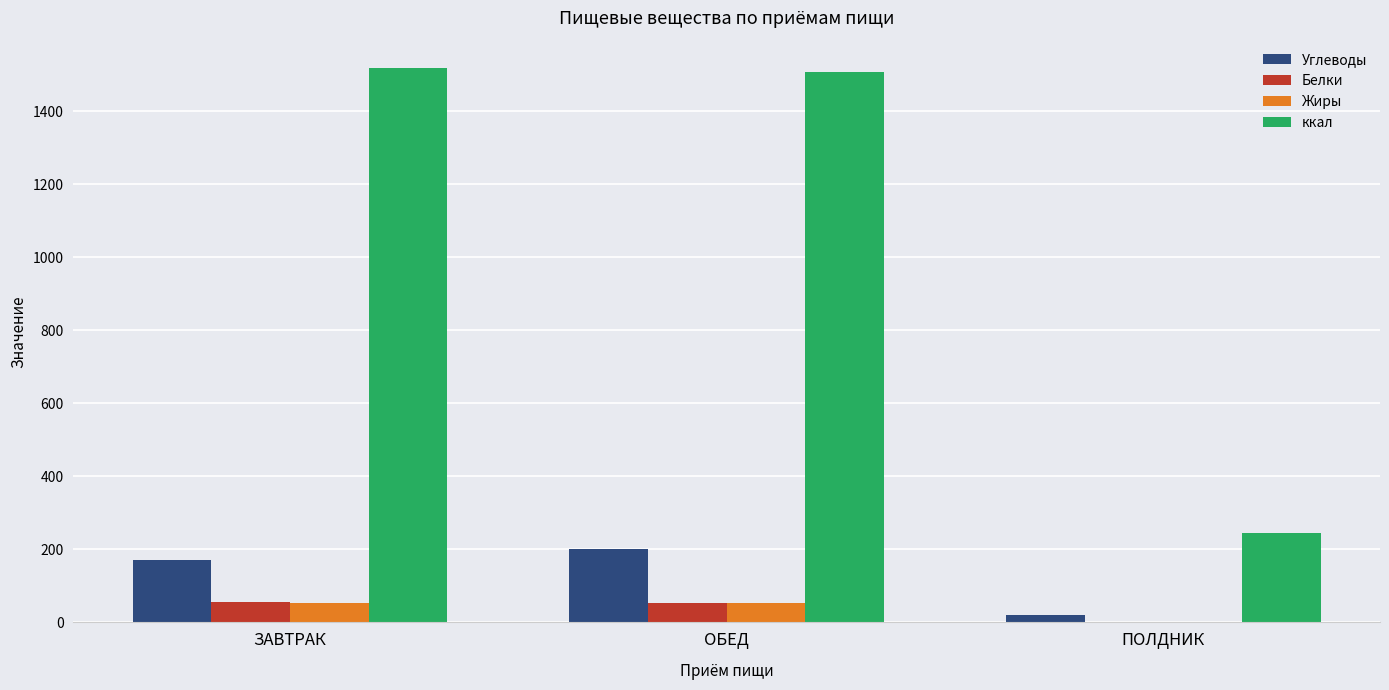

Is the value of Углеводы at ЗАВТРАК greater than the value of Жиры at ОБЕД?

Yes